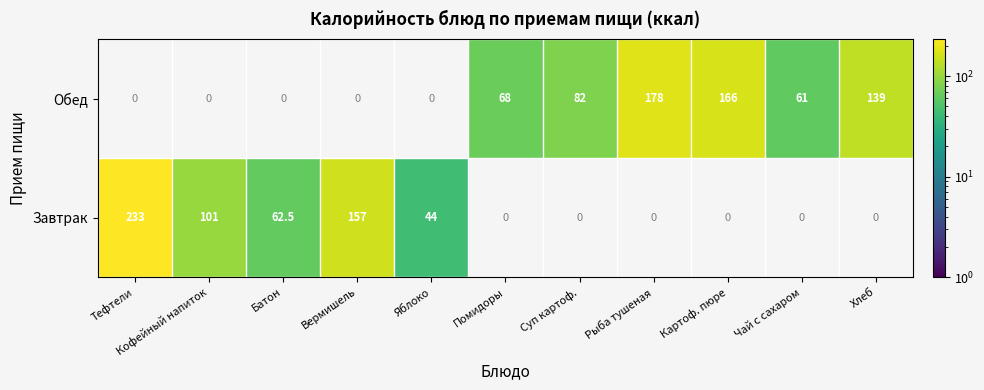

The Обед series shows 75.6 at Хлеб. True or false?

False